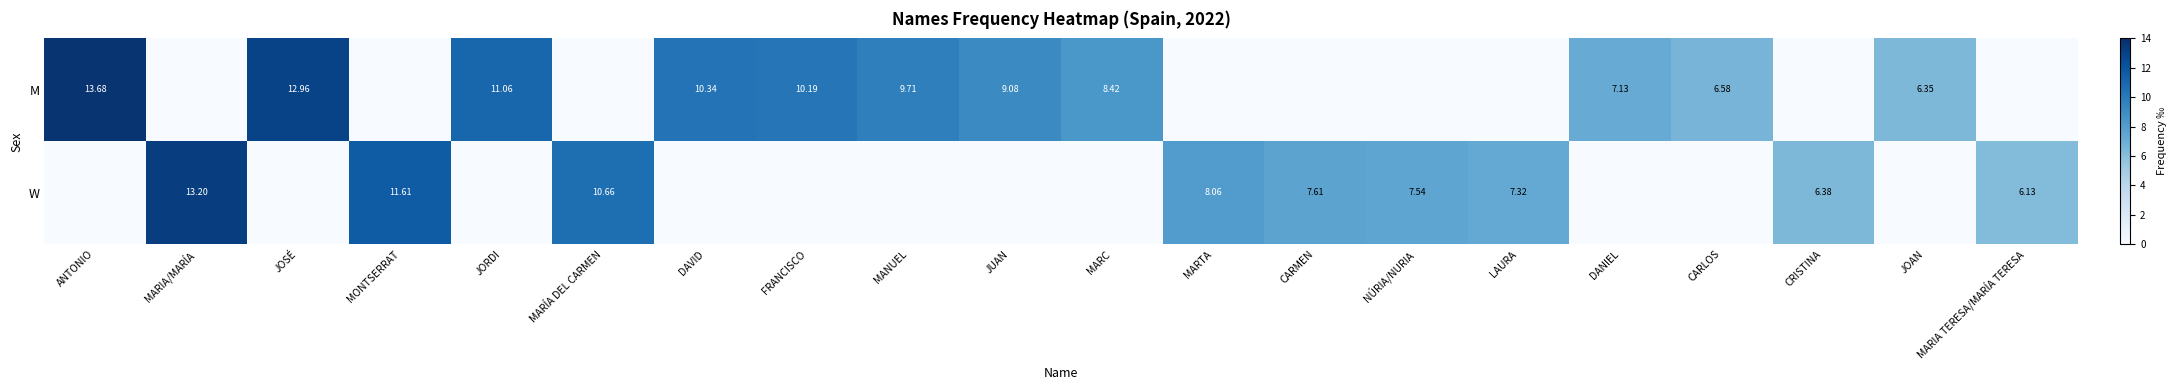

How many positive values does the M series have?

11